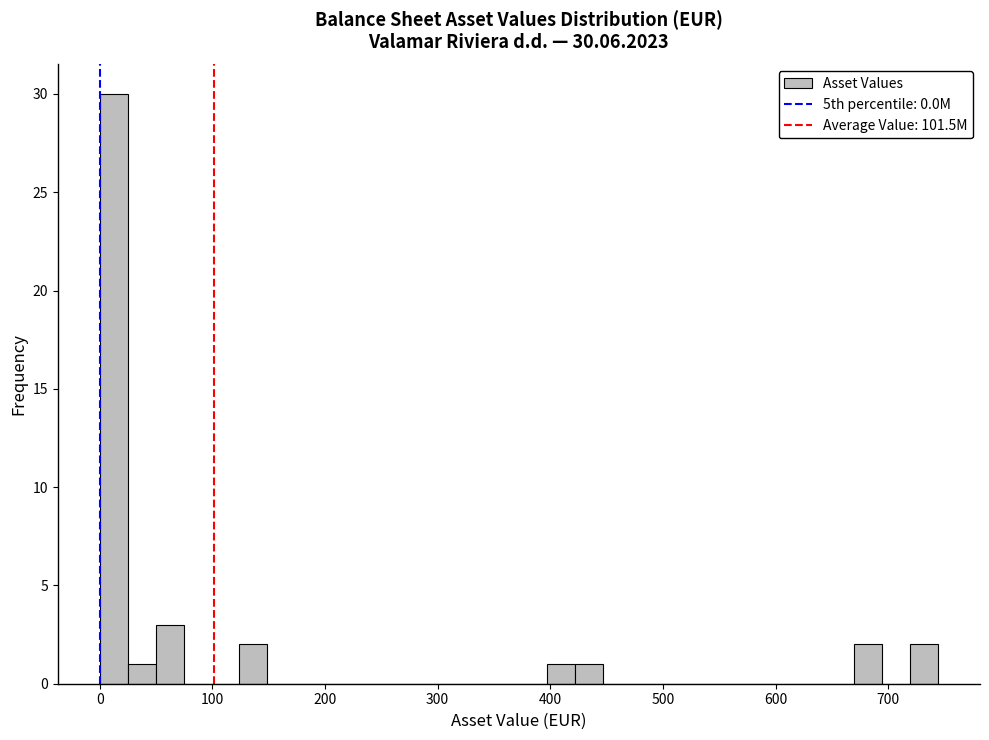

Read against the x-axis, roughly where is the centre of the tallest bar?

10